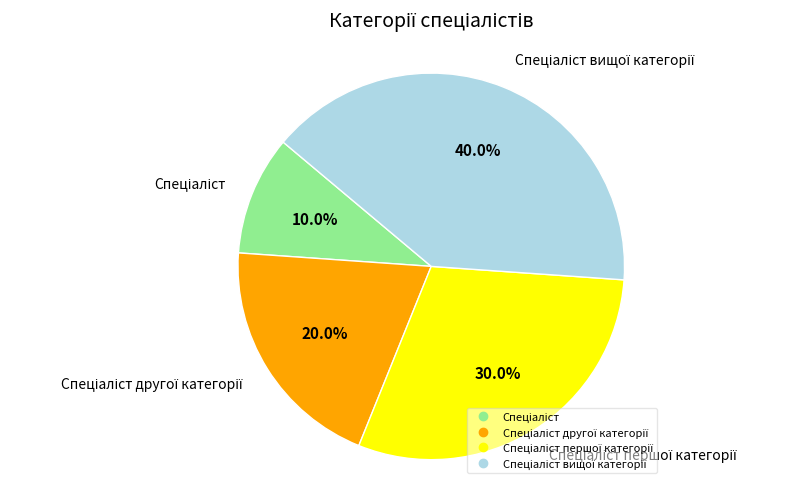

Does any single category account for the majority?

No